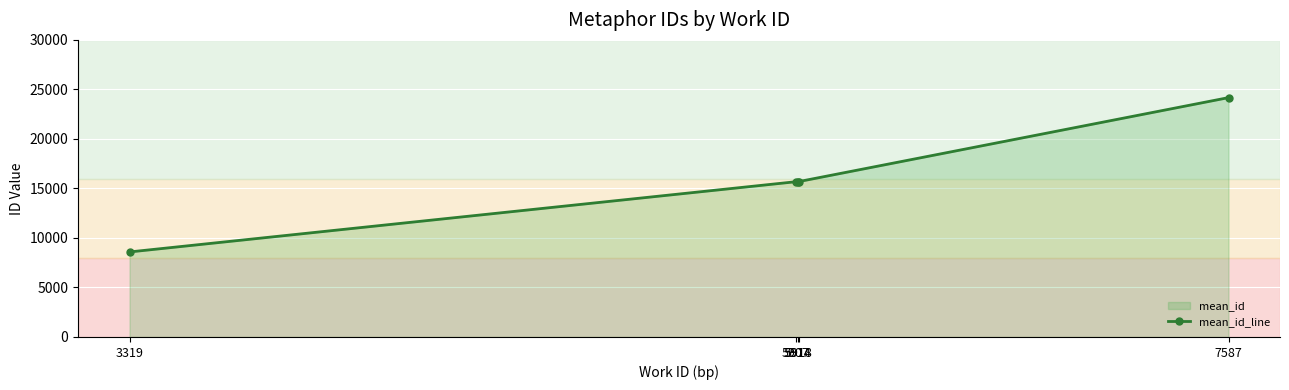

Reading left to right, list all the values displayed in this chart.

8586.0	15678.5	15682.0	15691.0	24170.0